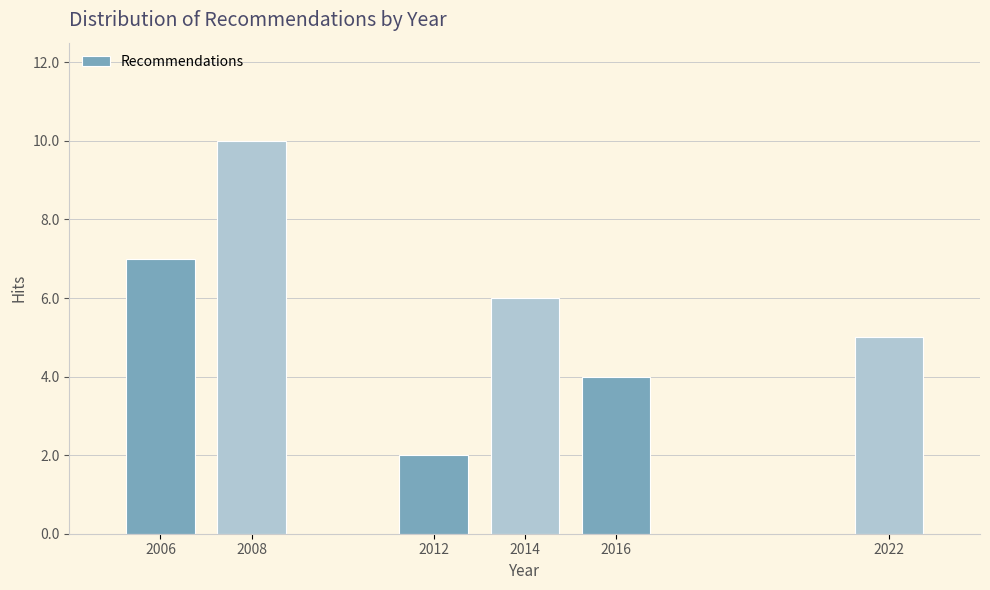

Reading right to left, transcribe all the data shown in this chart.

5	4	6	2	10	7